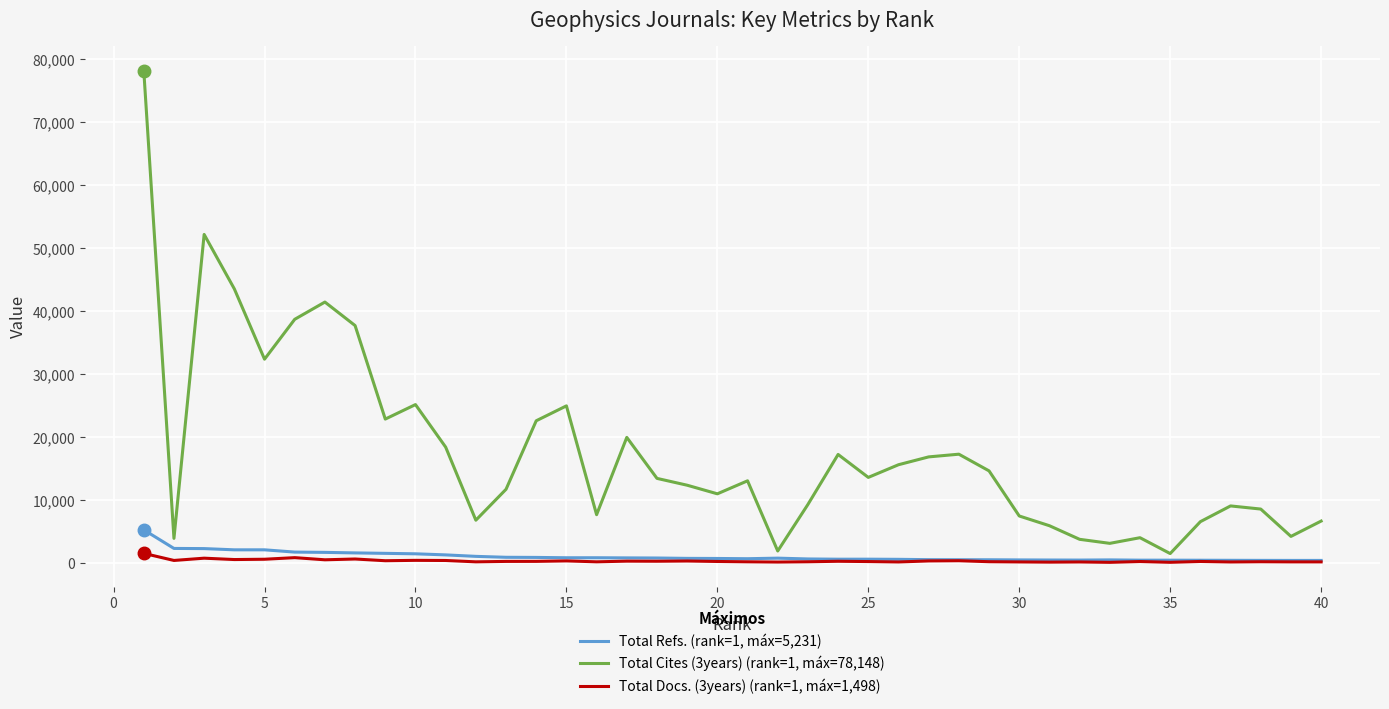

What is the difference between the maximum and minimum values in the Total Docs. (3years) (rank=1, máx=1,498) series?

1424